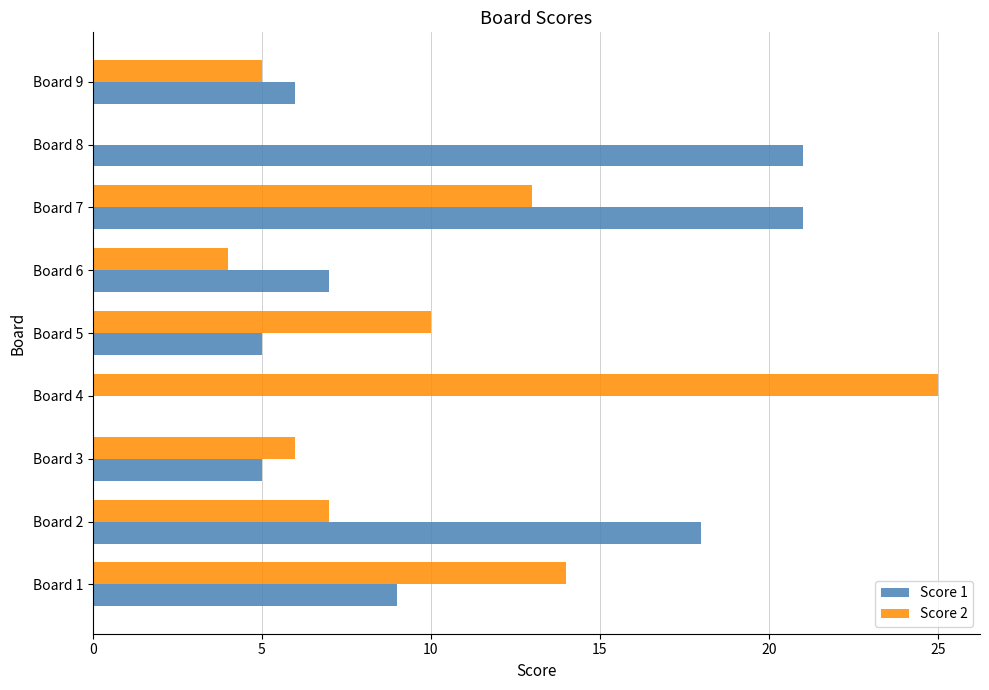

At which category is the sum across all series the highest?

Board 7